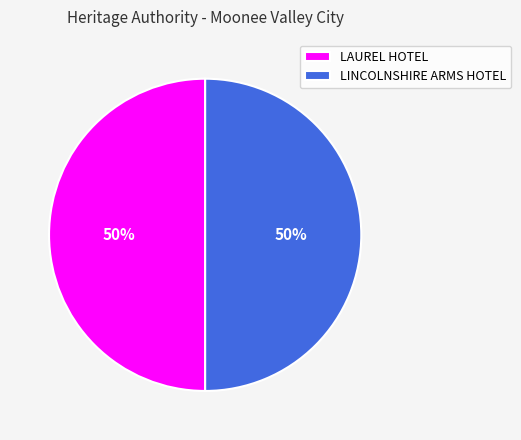

What is the ratio of the value at LINCOLNSHIRE ARMS HOTEL to the value at LAUREL HOTEL?

1.0